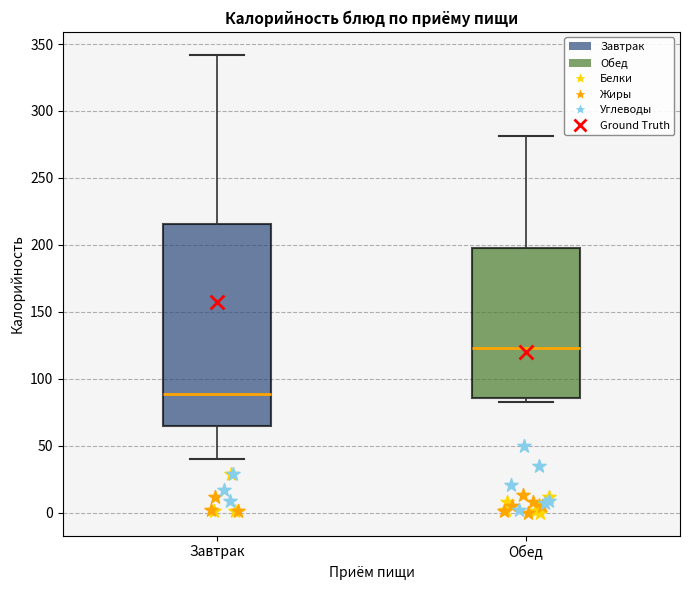

Which box is the tallest, from its lower edge to its upper edge?

Завтрак